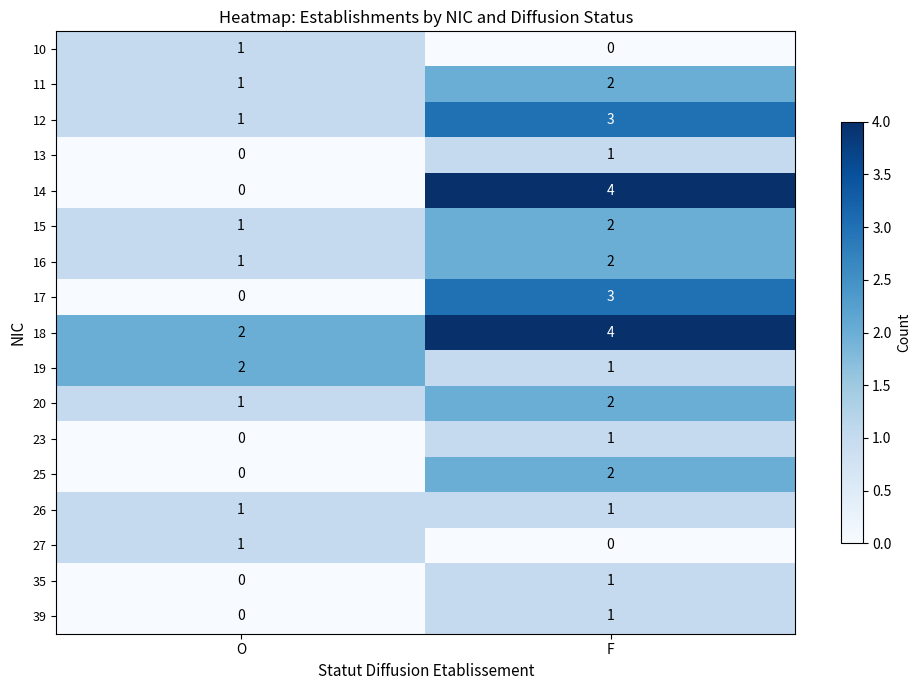

What is the greatest value displayed?

4